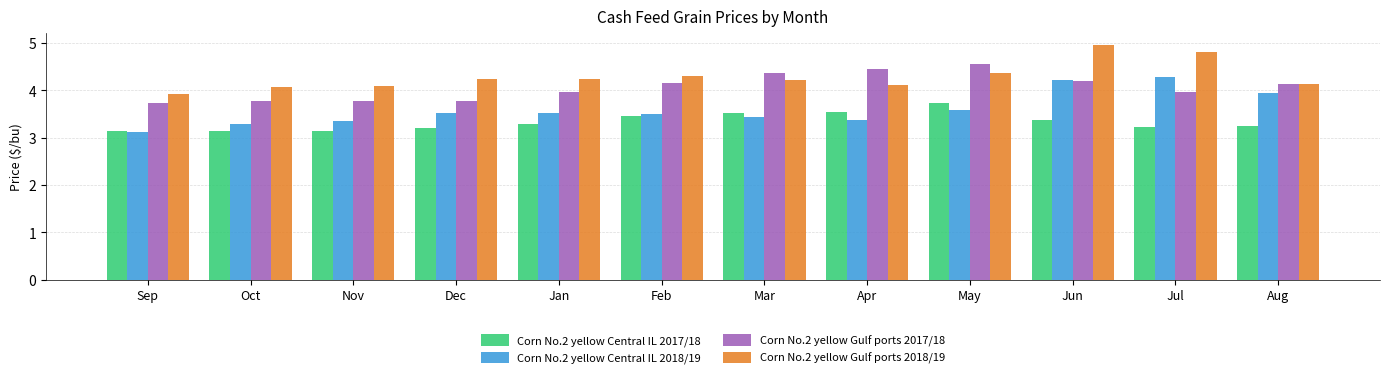

What is the label of the 6th bar from the right?

Mar